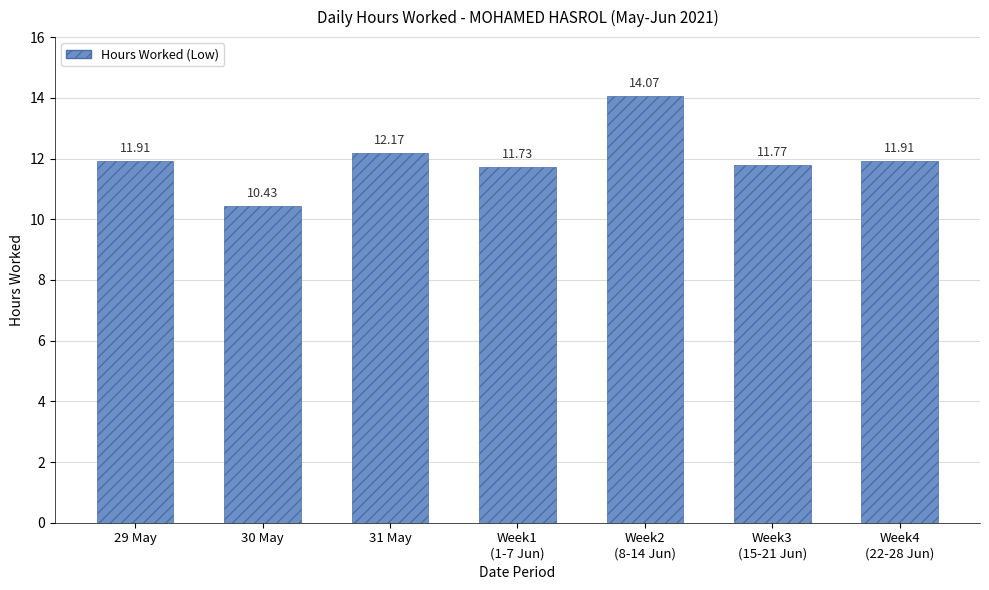

Reading right to left, list all the values displayed in this chart.

Week4
(22-28 Jun)=11.9	Week3
(15-21 Jun)=11.8	Week2
(8-14 Jun)=14.1	Week1
(1-7 Jun)=11.7	31 May=12.2	30 May=10.4	29 May=11.9